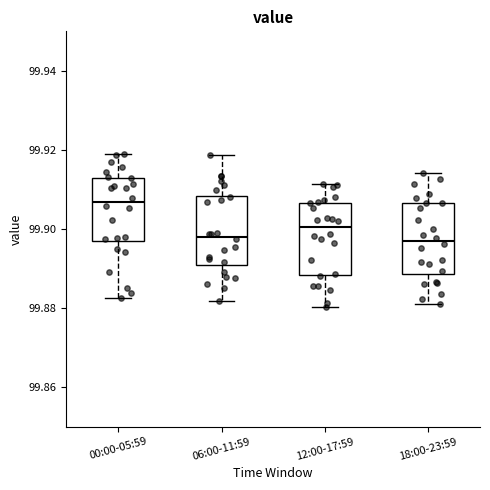

Where is the upper edge of the box for 18:00-23:59 on the y-axis? The values are not printed on the chart, so give them approximately, as read against the axis.

99.906